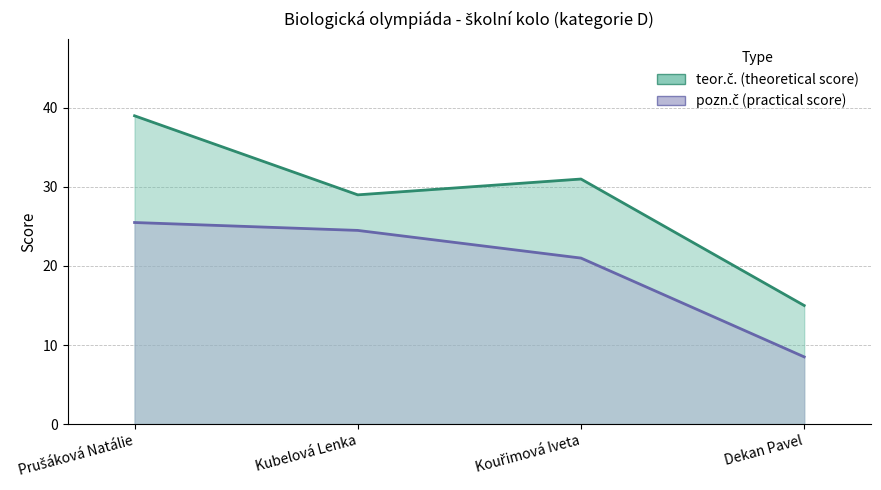

Reading right to left, transcribe all the data shown in this chart.

teor.č.: 15.0	31.0	29.0	39.0
pozn.č: 8.5	21.0	24.5	25.5